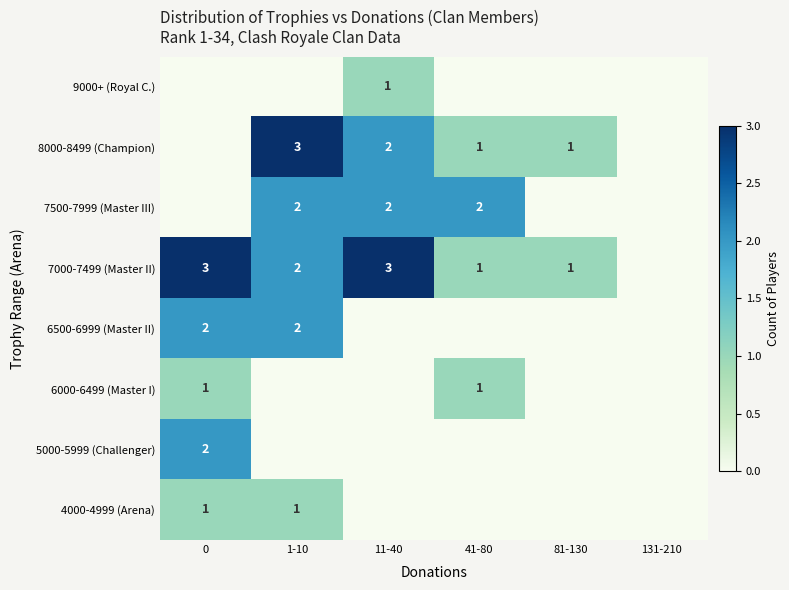

True or false: 8000-8499 (Champion) has a value of 0 at 41-80.

False